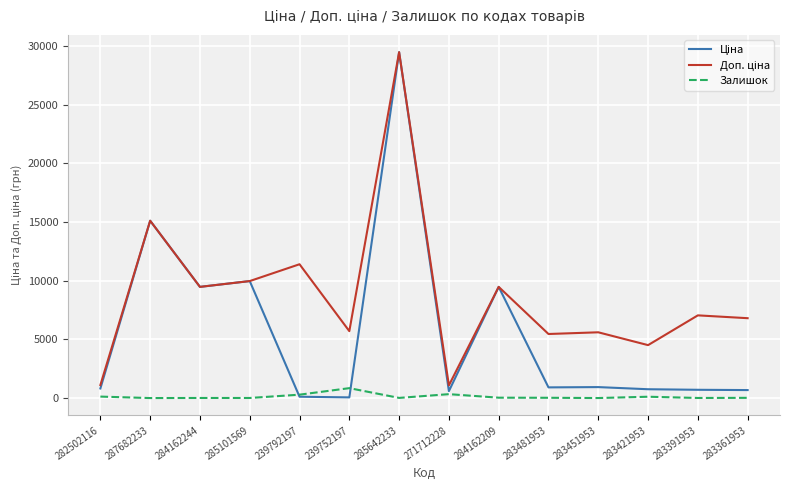

At which category is the sum across all series the highest?

285642233